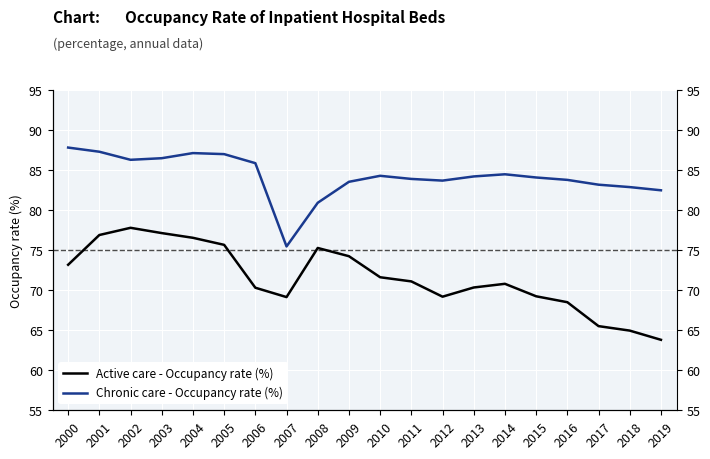

Which label corresponds to the smallest value in the chart?

2019